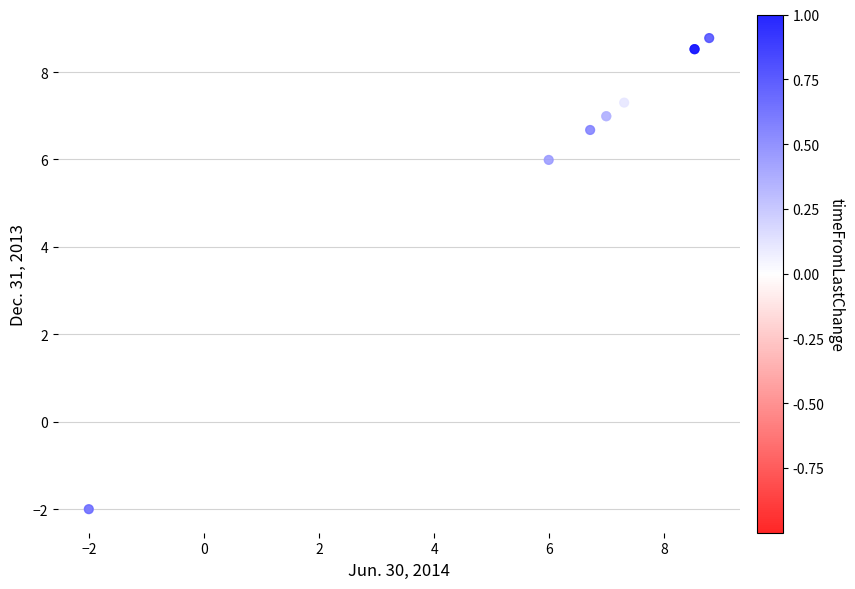

What Y value in the scatter plot is closest to 3?

6.0